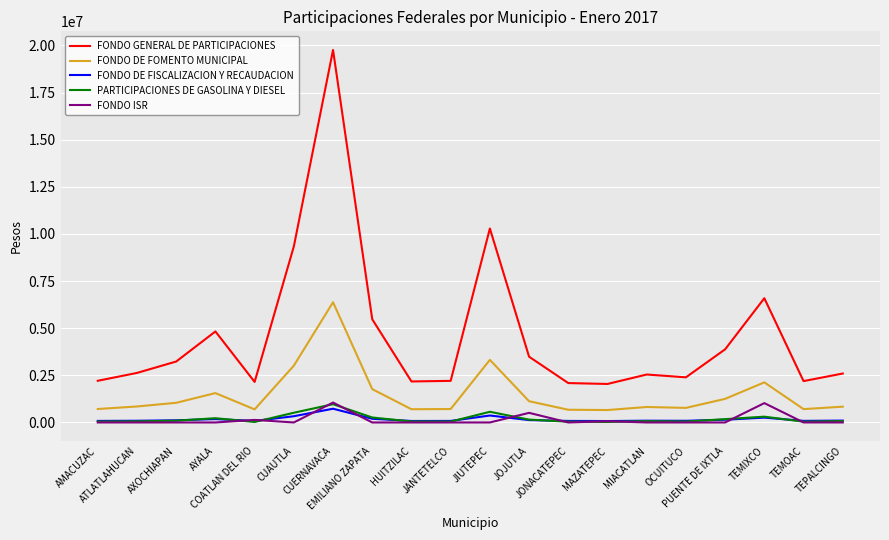

What is the maximum value shown in the chart?

19760277